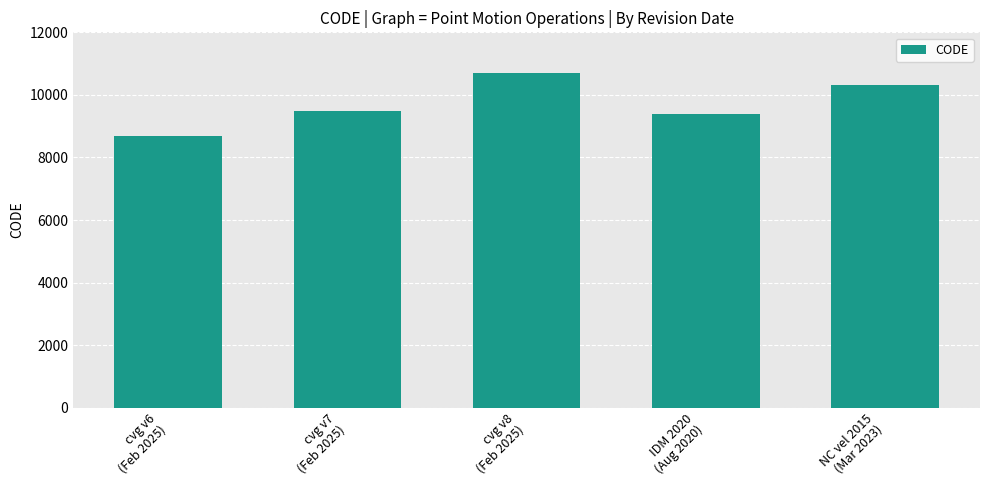

List the labels in order of value, largest first.

cvg v8
(Feb 2025), NC vel 2015
(Mar 2023), cvg v7
(Feb 2025), IDM 2020
(Aug 2020), cvg v6
(Feb 2025)